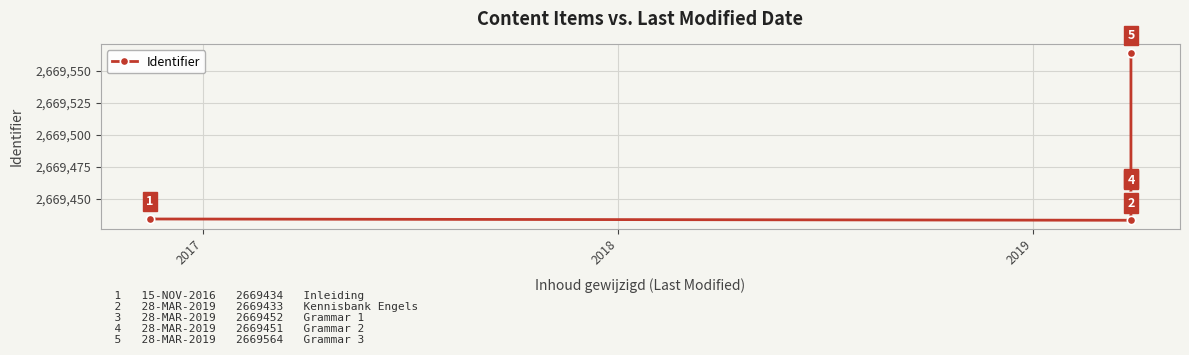

How many distinct data groups are displayed?

1